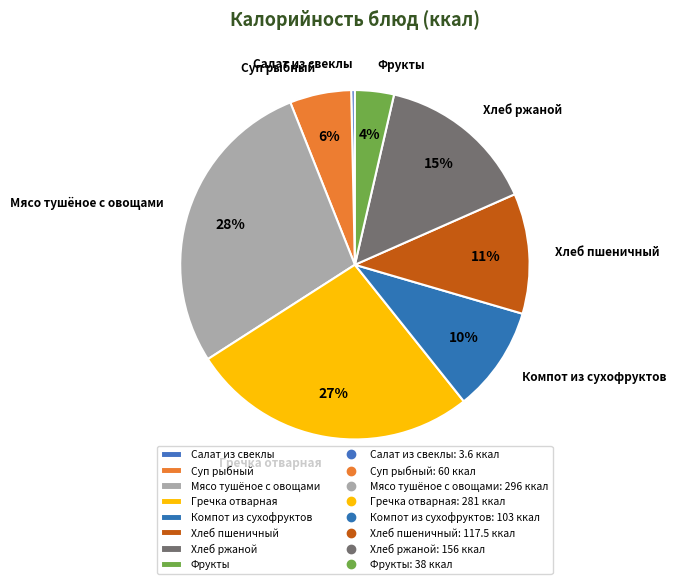

Does Компот из сухофруктов account for over 50% of the chart?

No